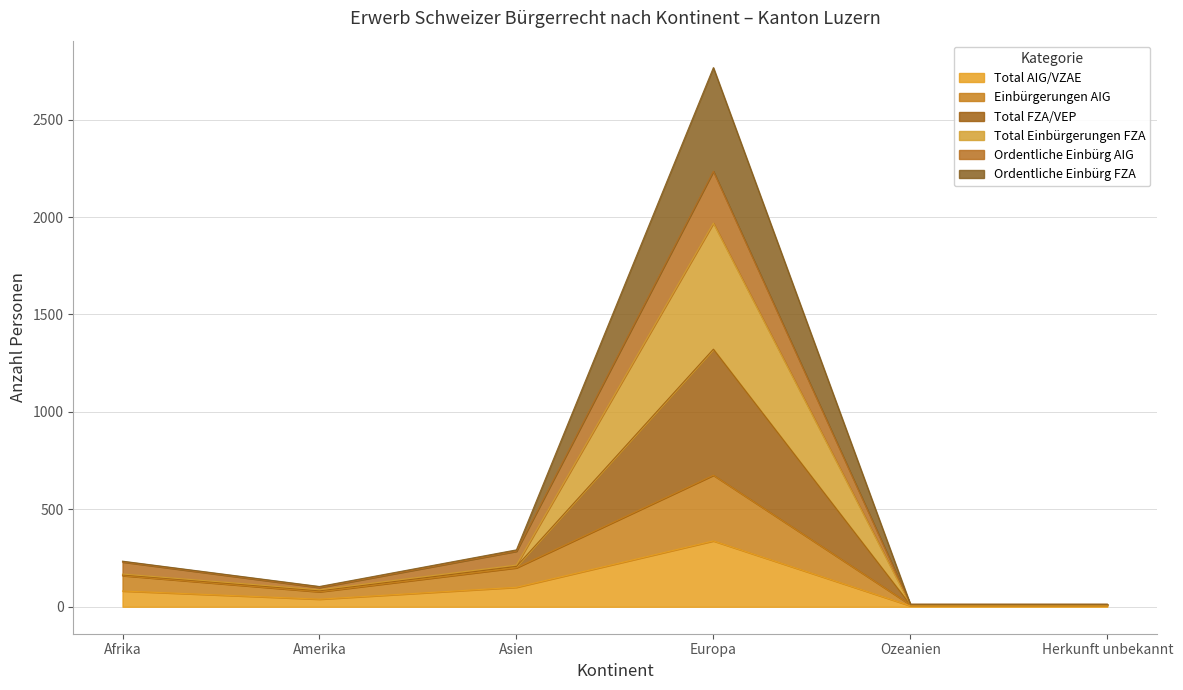

True or false: Total AIG/VZAE and Ordentliche Einbürg FZA intersect in this chart.

False